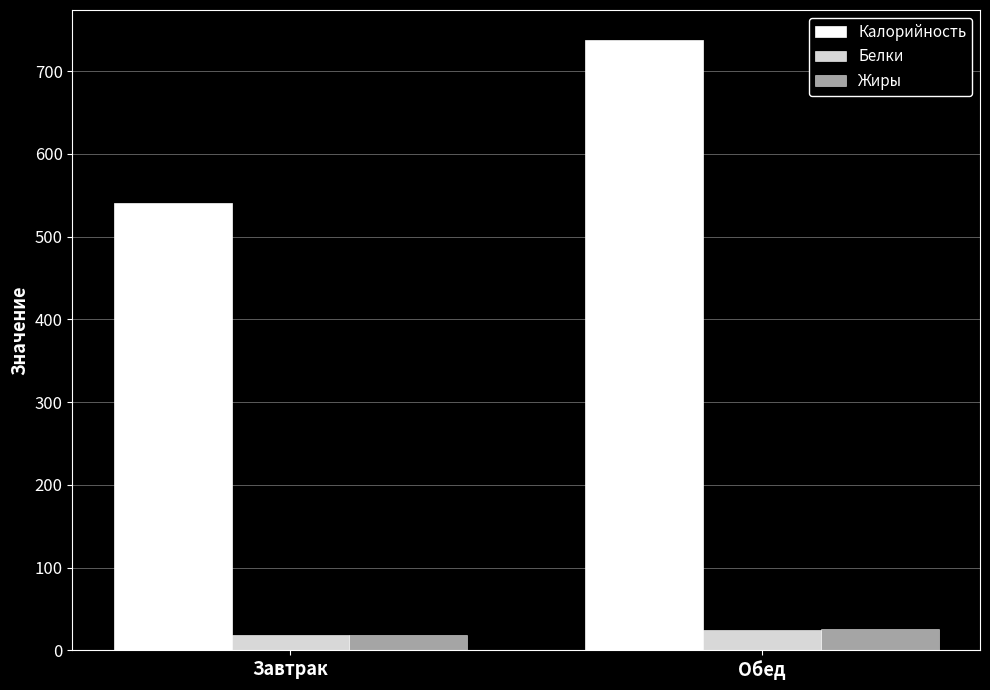

Where is Белки nearest to the value 21?

Завтрак